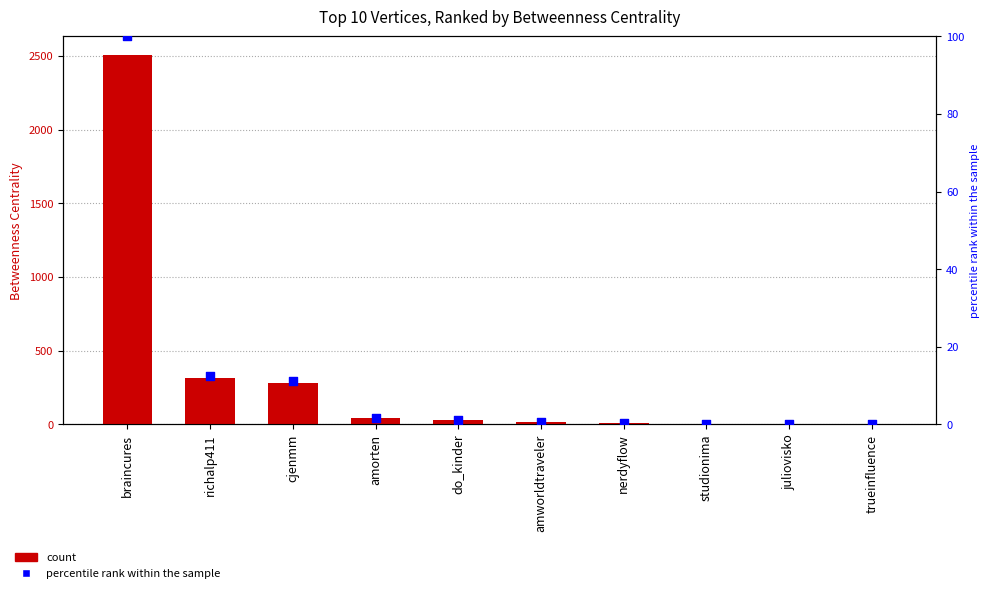

Which series reaches the maximum Y coordinate?

Betweenness Centrality